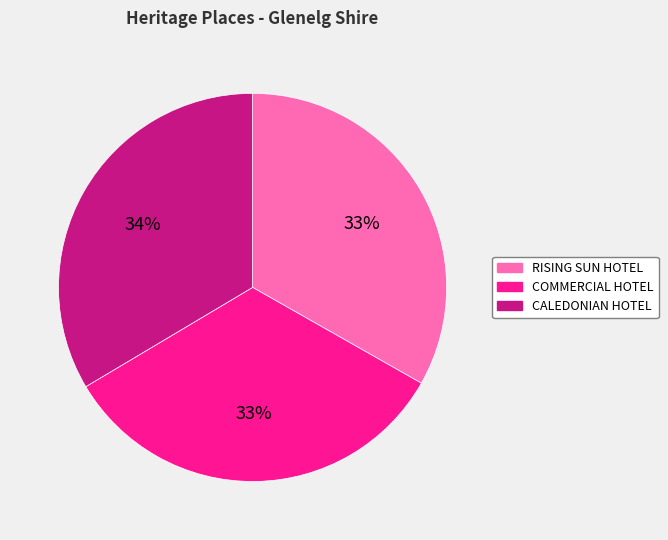

Is there a majority slice in this chart?

No